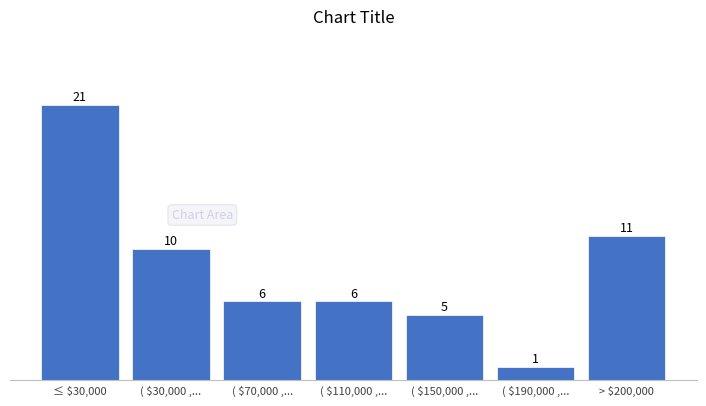

Reading left to right, what are all the values shown in this chart?

21	10	6	6	5	1	11